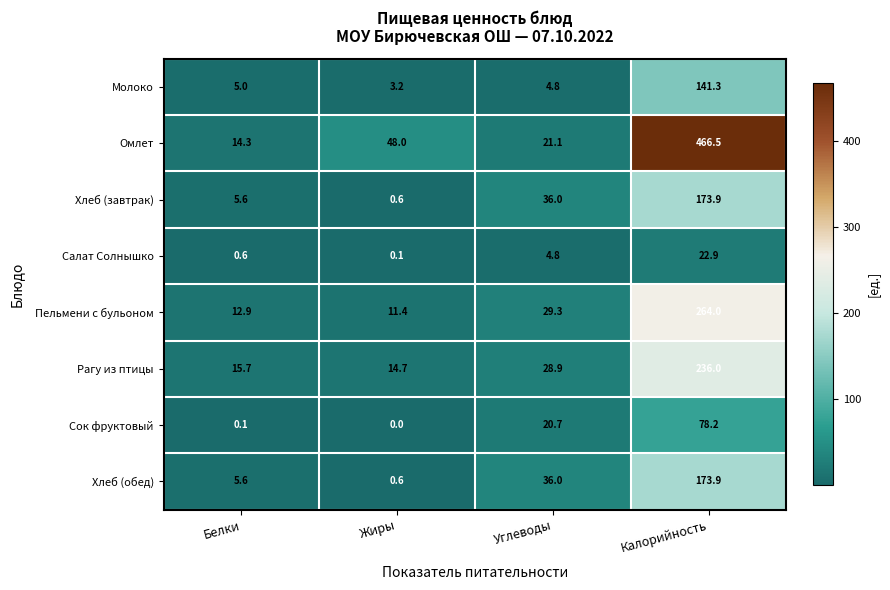

What is the spread (max minus min) of values at Белки?

15.6